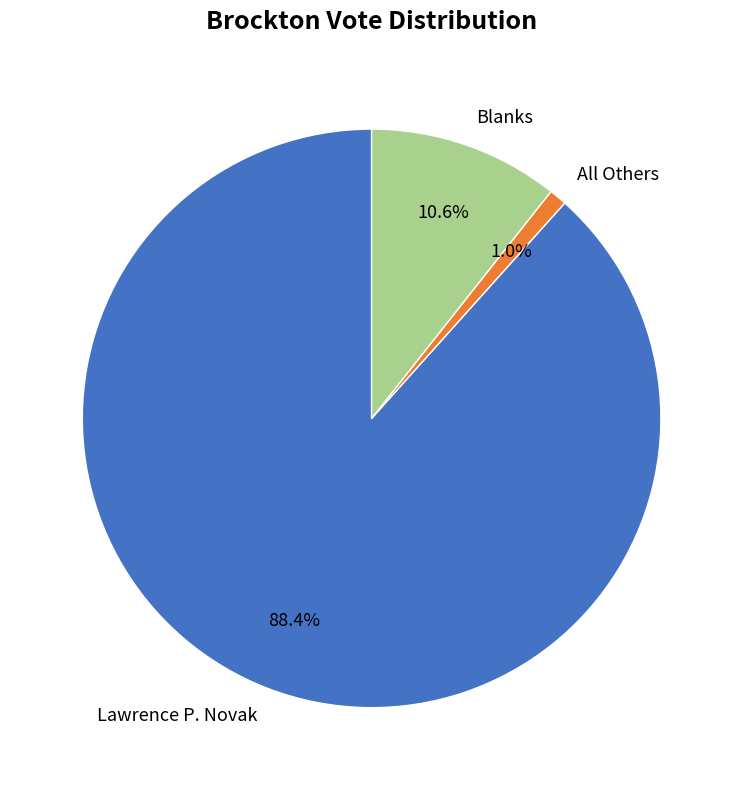

Between Blanks and All Others, which is larger?

Blanks